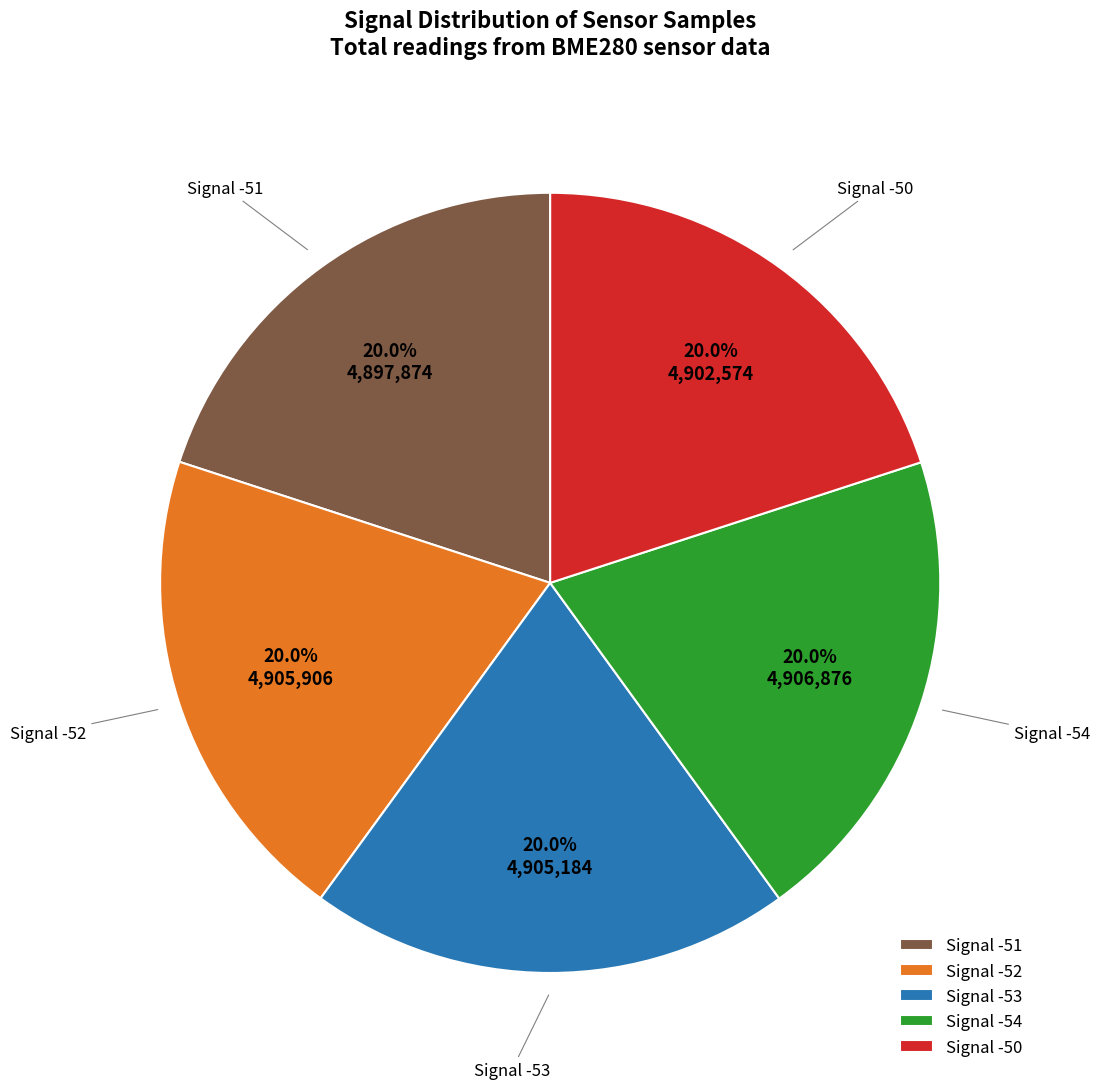

How many slices are in this pie chart?

5